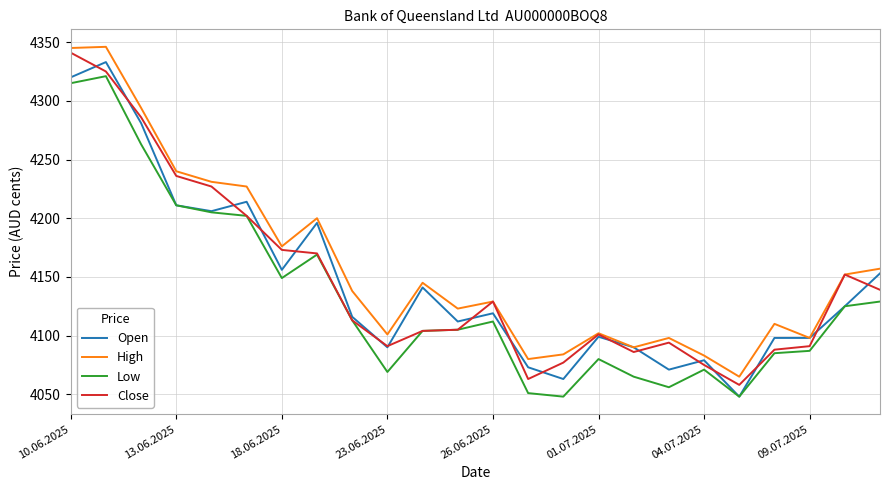

Does the chart display data point markers on the line(s)?

No